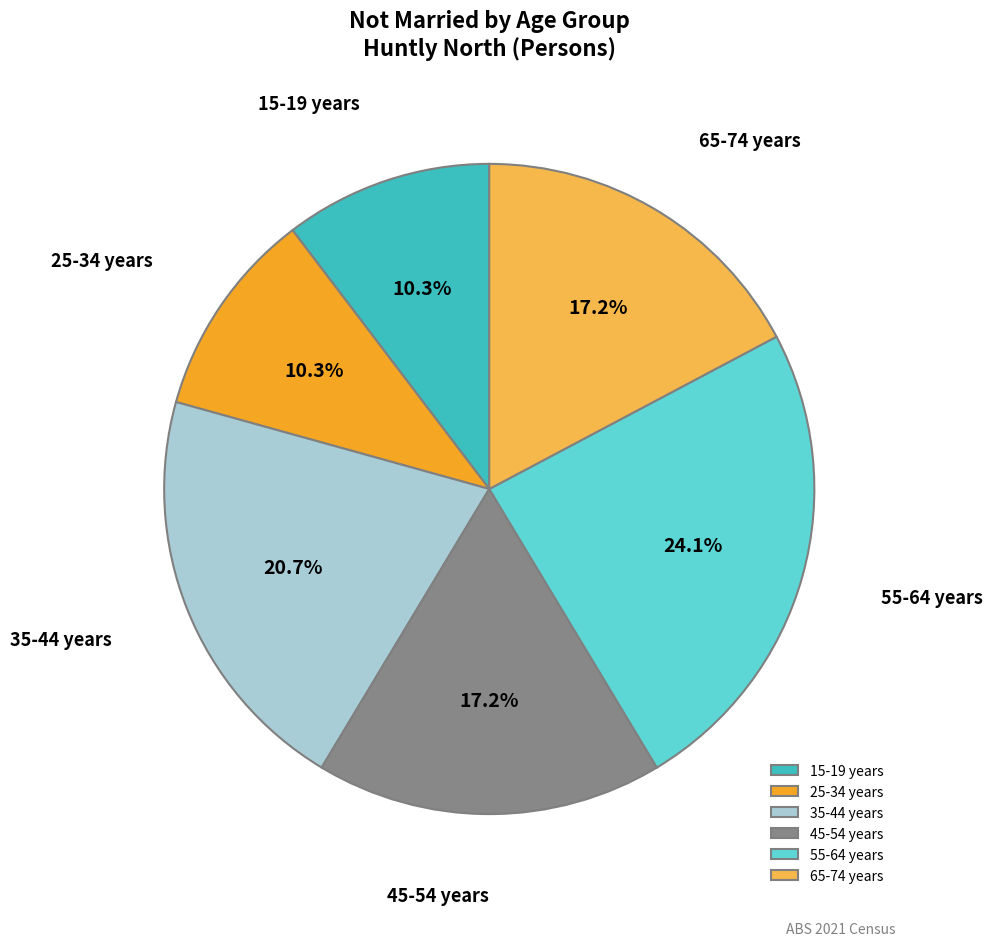

How many slices are in this pie chart?

6